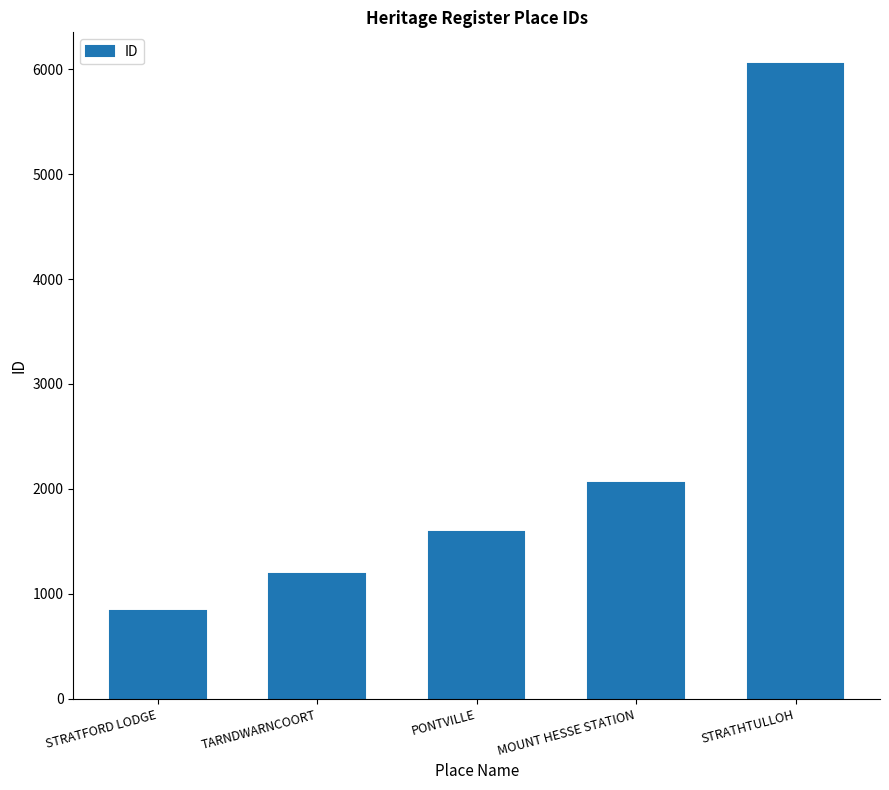

Rank the categories by value from lowest to highest.

STRATFORD LODGE, TARNDWARNCOORT, PONTVILLE, MOUNT HESSE STATION, STRATHTULLOH